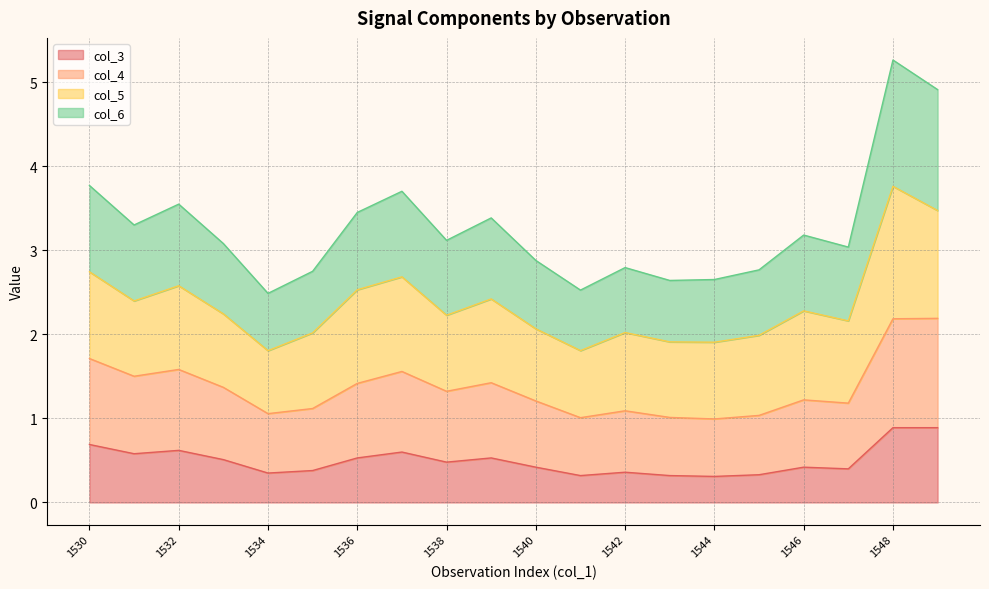

At which category does col_6 reach its first local valley?

1531